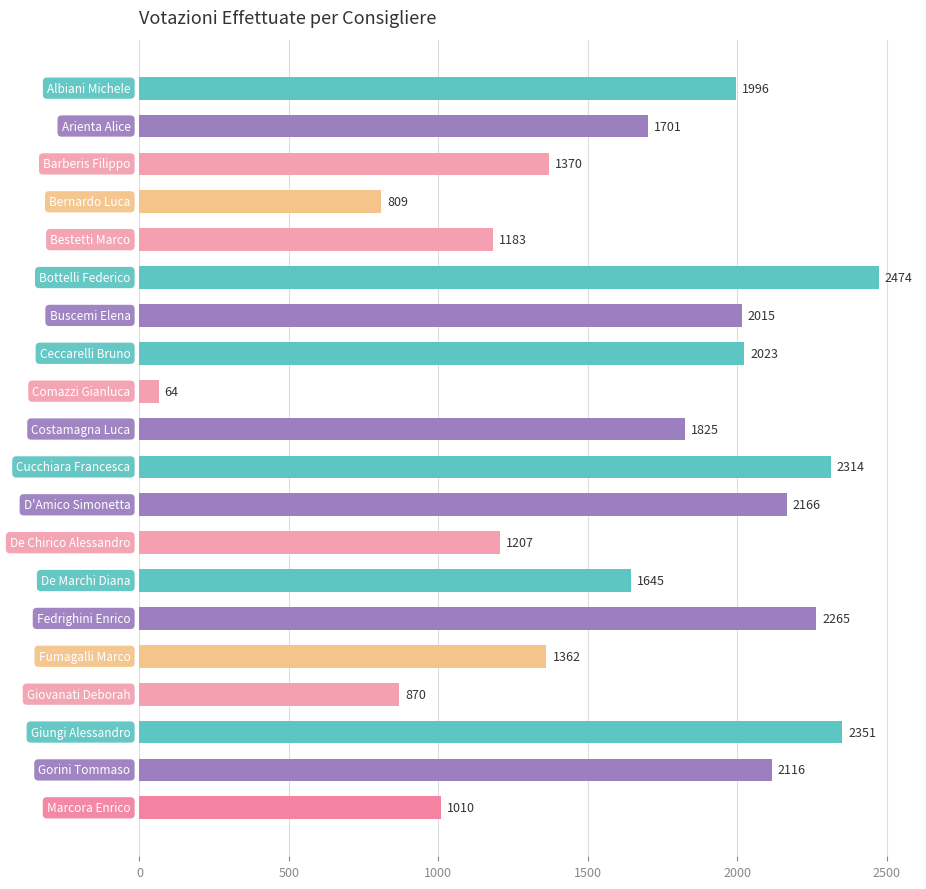

What is the value of the 12th bar from the top?

2166